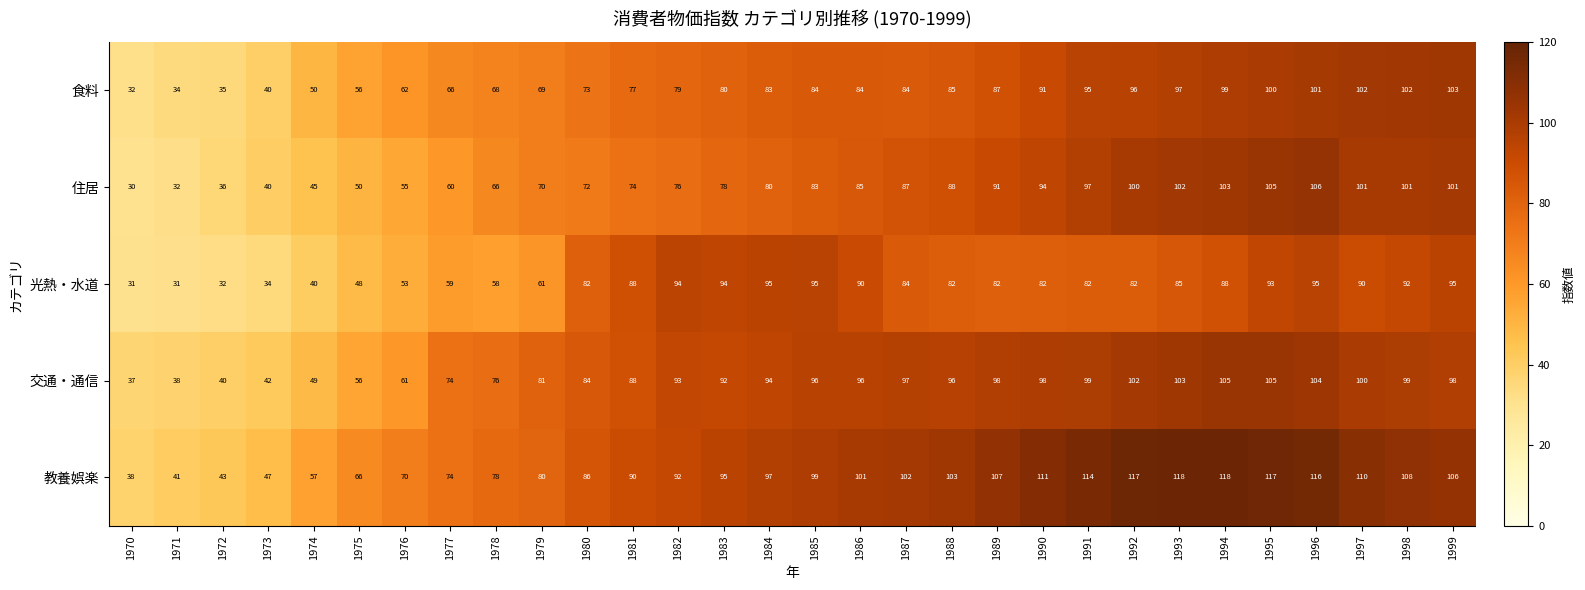

The value of 住居 at 1984 is 45. True or false?

False